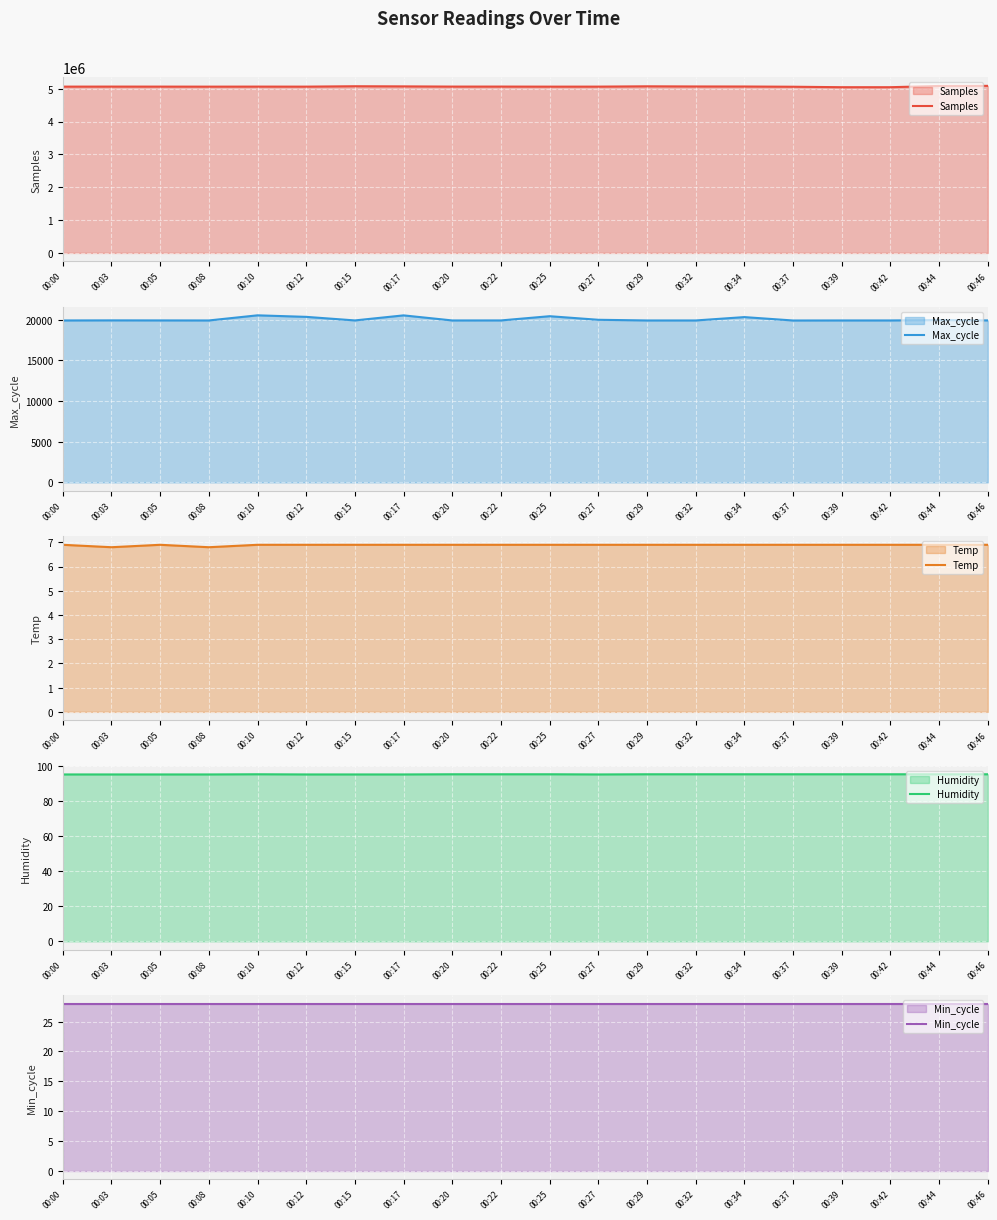

In Temp, how many points are higher than both neighbors (excluding endpoints)?

1